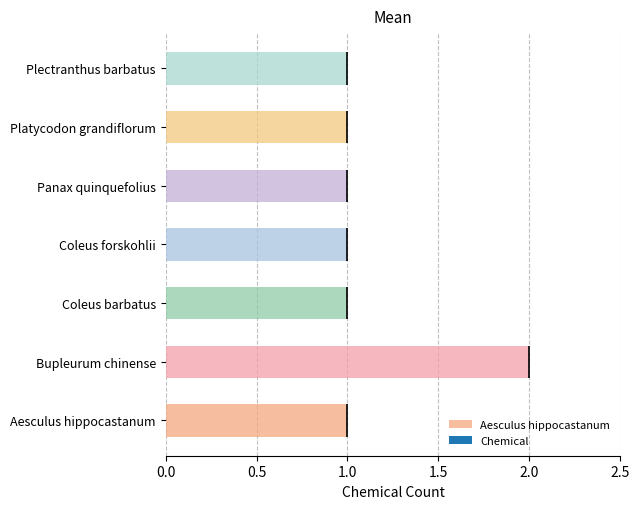

How many bars are there in total?

7